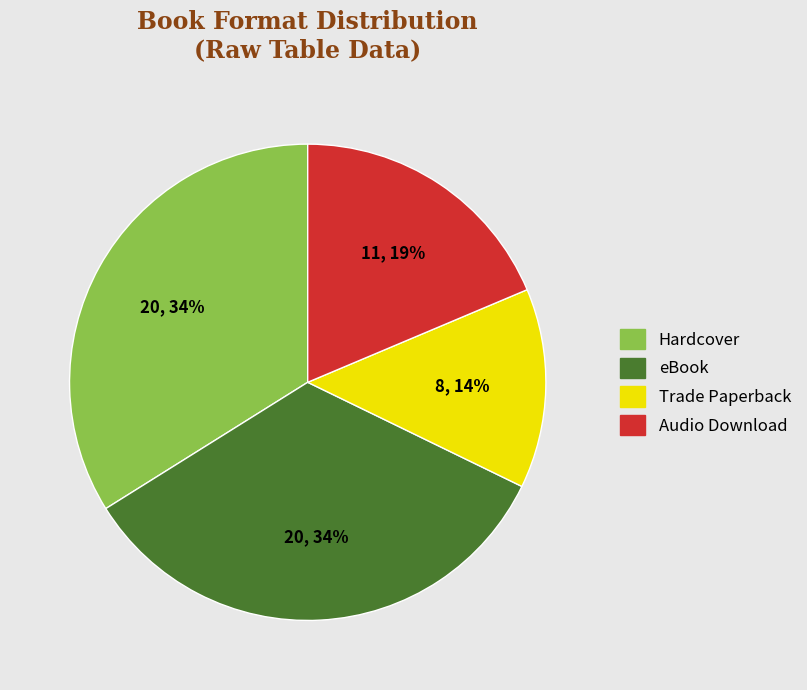

Which has a higher value, Audio Download or eBook?

eBook